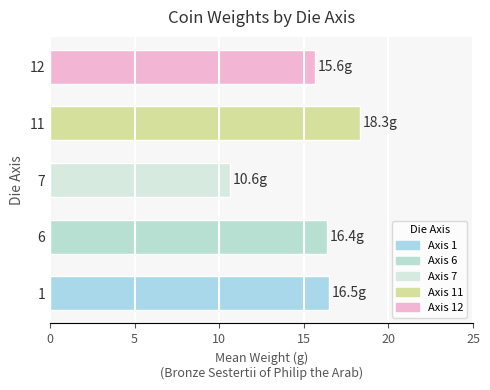

Read the value at 1.

16.5